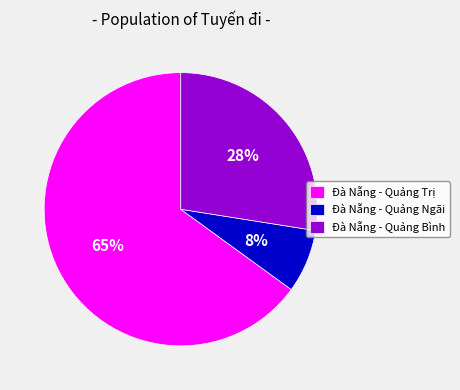

Which category has the smallest portion of the pie?

Đà Nẵng - Quảng Ngãi